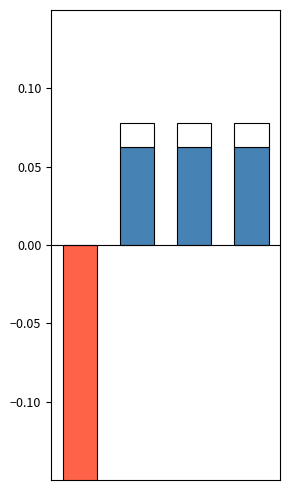

Between 2 and 0, which is larger?

2